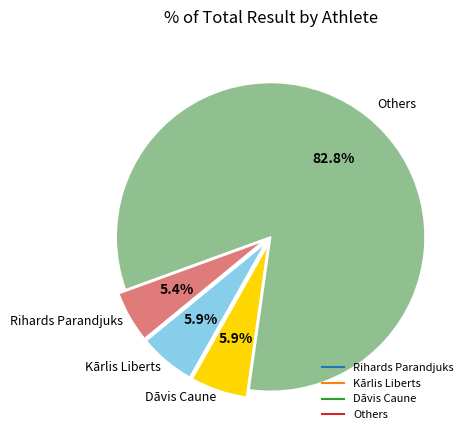

Does any single category account for the majority?

Yes